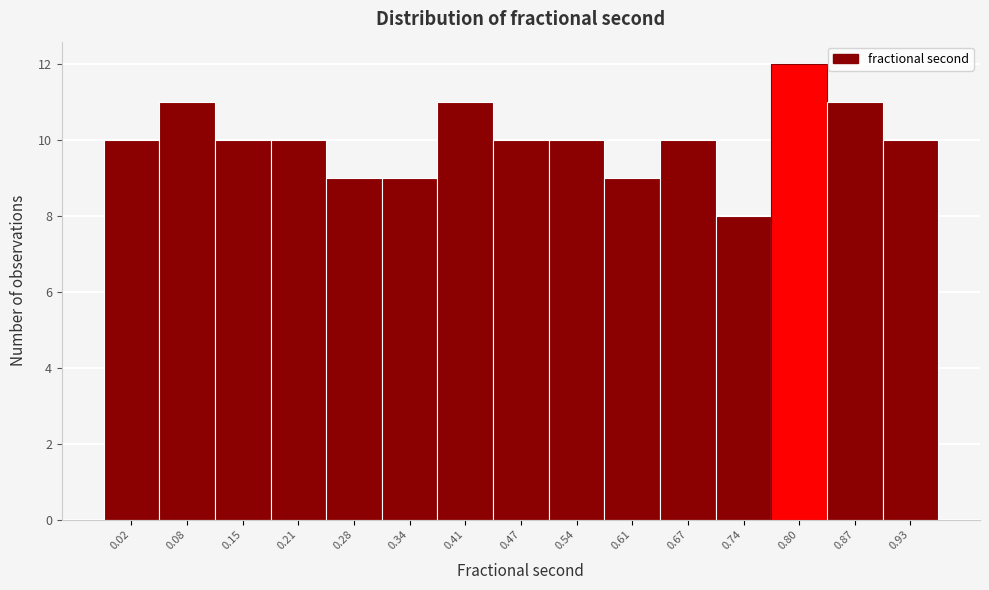

Reading right to left, list all the values displayed in this chart.

10	11	12	8	10	9	10	10	11	9	9	10	10	11	10